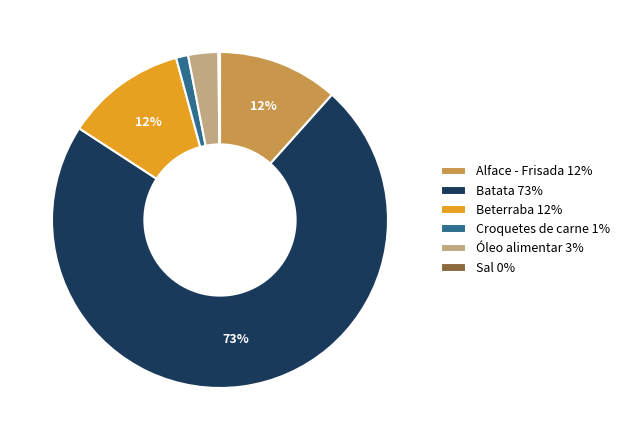

Is there any slice that represents more than half of the pie?

Yes